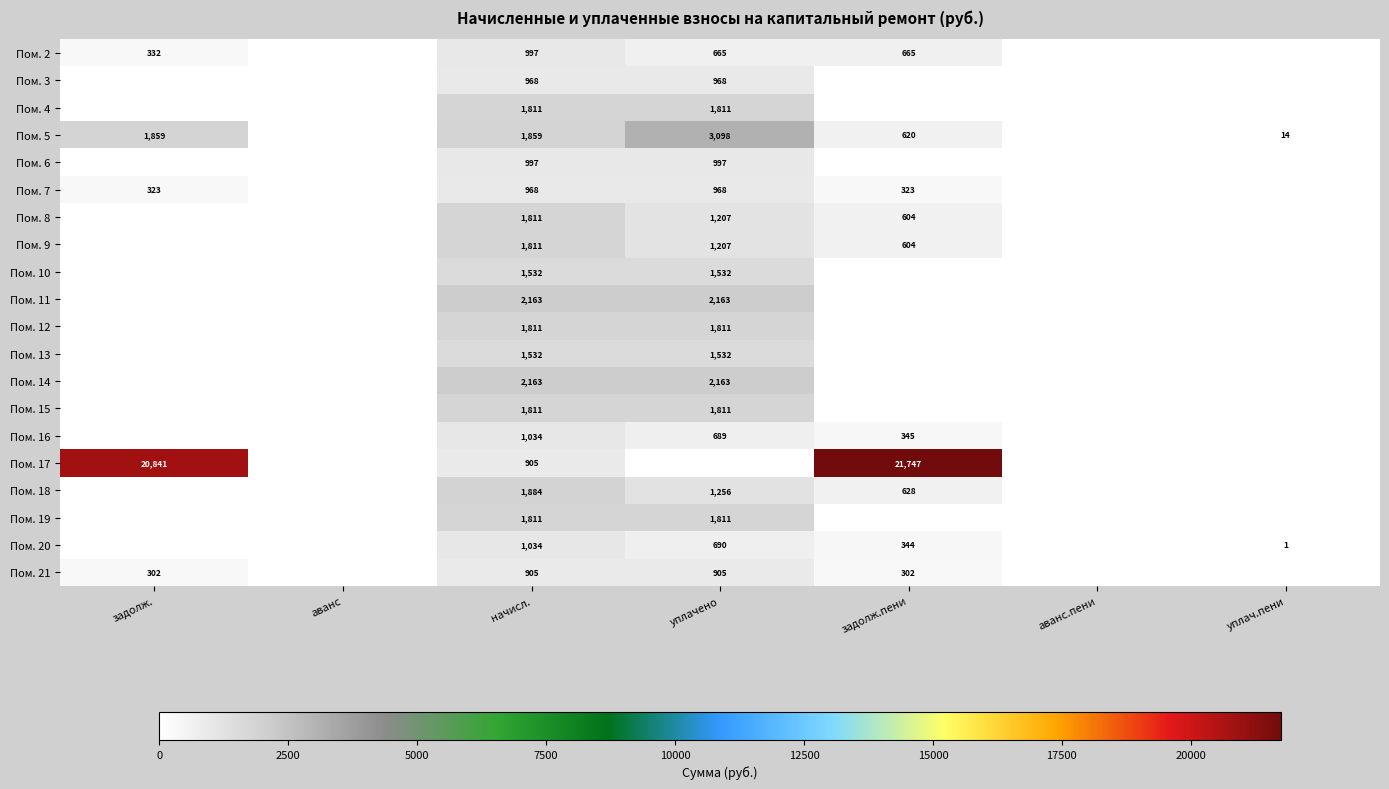

At which category does the chart reach its minimum across all series?

аванс